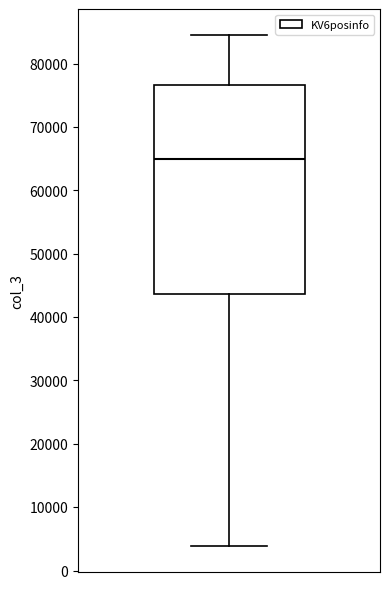

Transcribe this box plot: give where the median line is, the range the box spans, and where the two whiskers end, as read against the y-axis. The values are not printed on the chart, so give them approximately, as read against the axis.

median 65000, box 44000 to 77000, whiskers 4000 to 85000